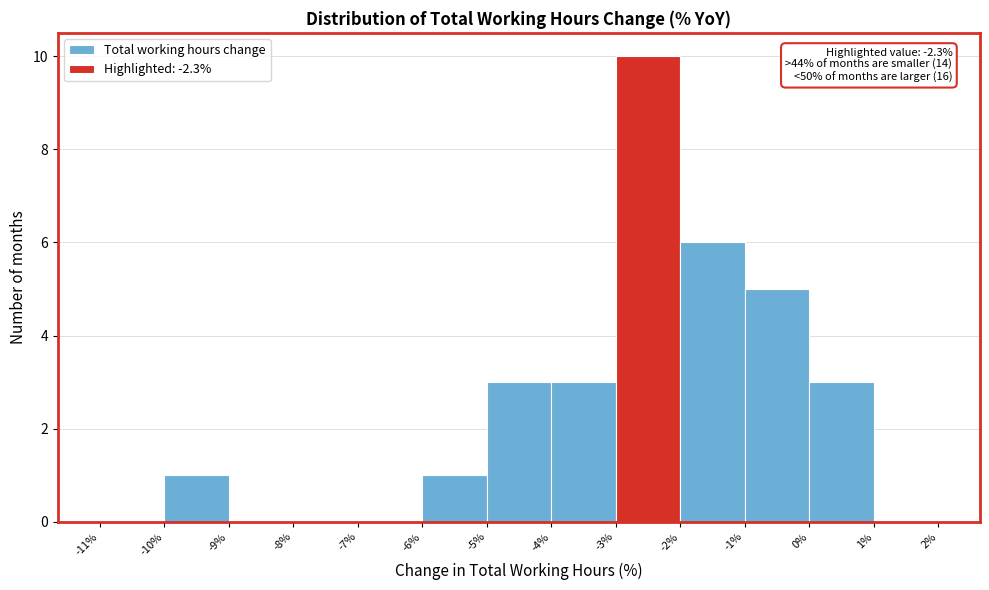

Over which range of the x-axis is the bar tallest?

-3% to -2%